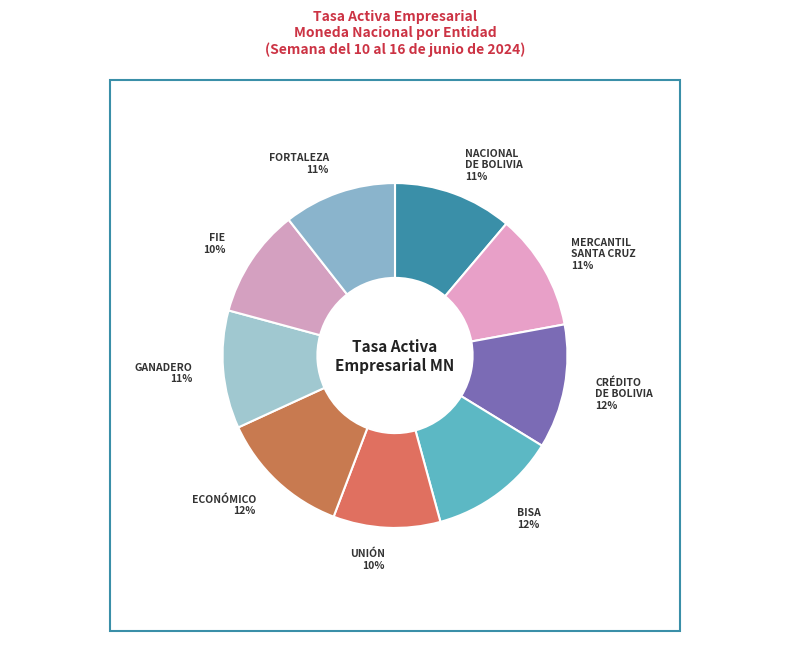

To the nearest percent, what is the difference between the GANADERO and FIE slice percentages?

1%